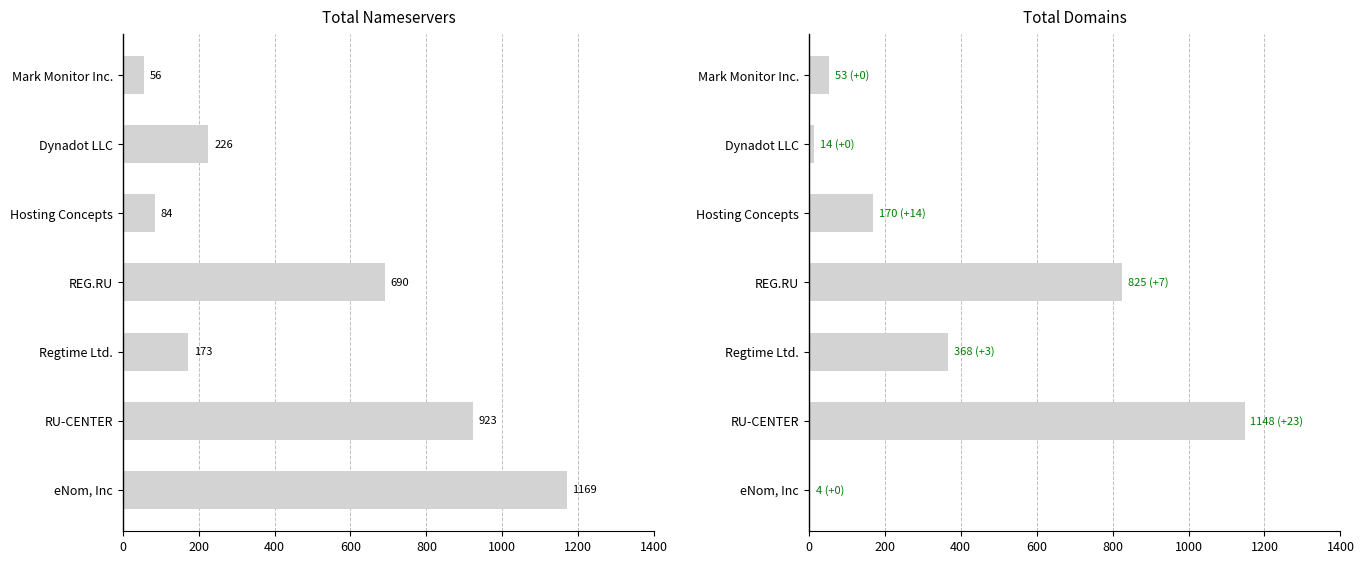

Rank the series at 800 from lowest to highest value.

total-nameservers, total-domains